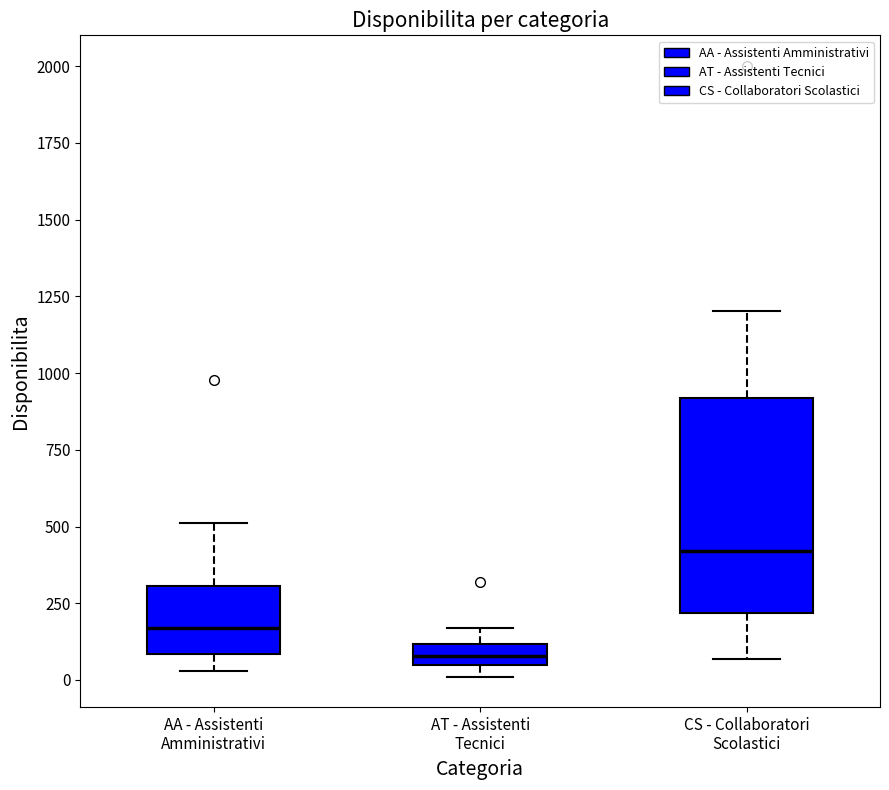

Which box has the lowest median line?

AT - Assistenti Tecnici